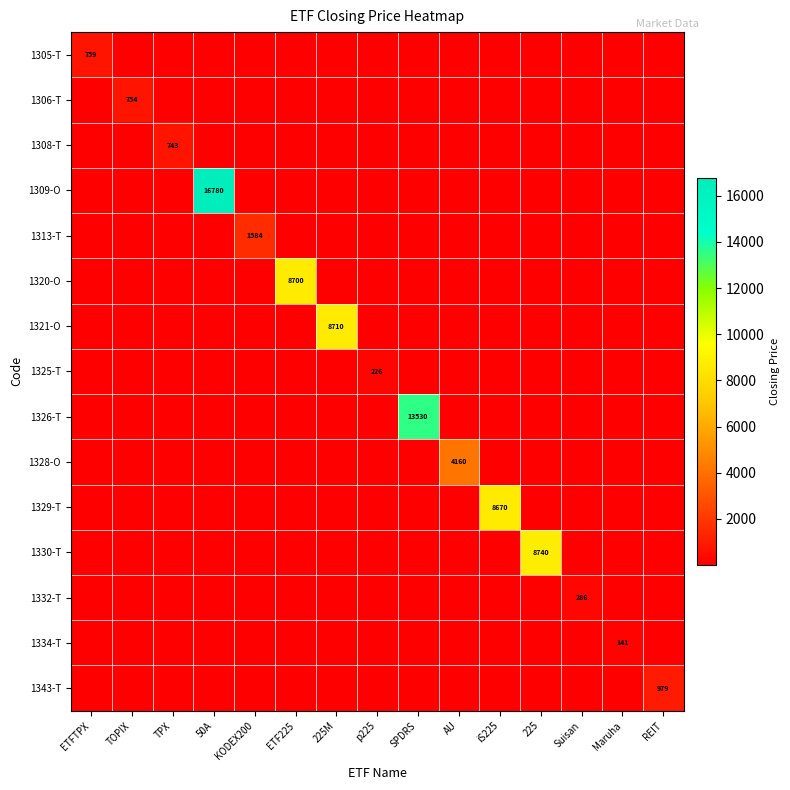

What is the difference between the maximum and minimum values in the 1308-T series?

742.9